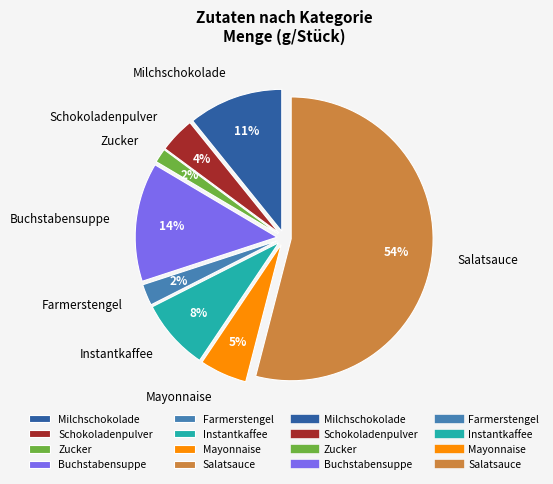

Count the number of slices in the pie.

8